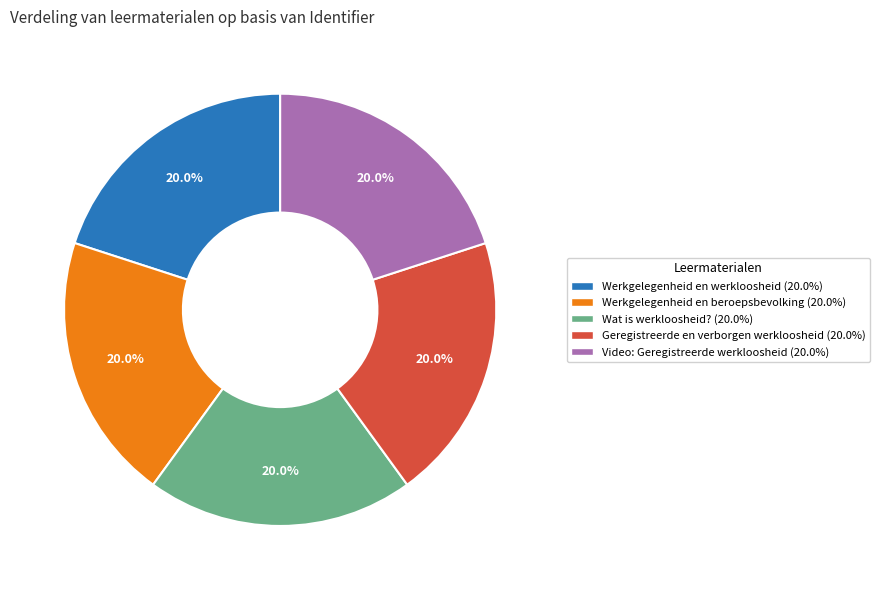

Approximately how many times larger is the value at Werkgelegenheid en beroepsbevolking compared to Werkgelegenheid en werkloosheid?

1.0